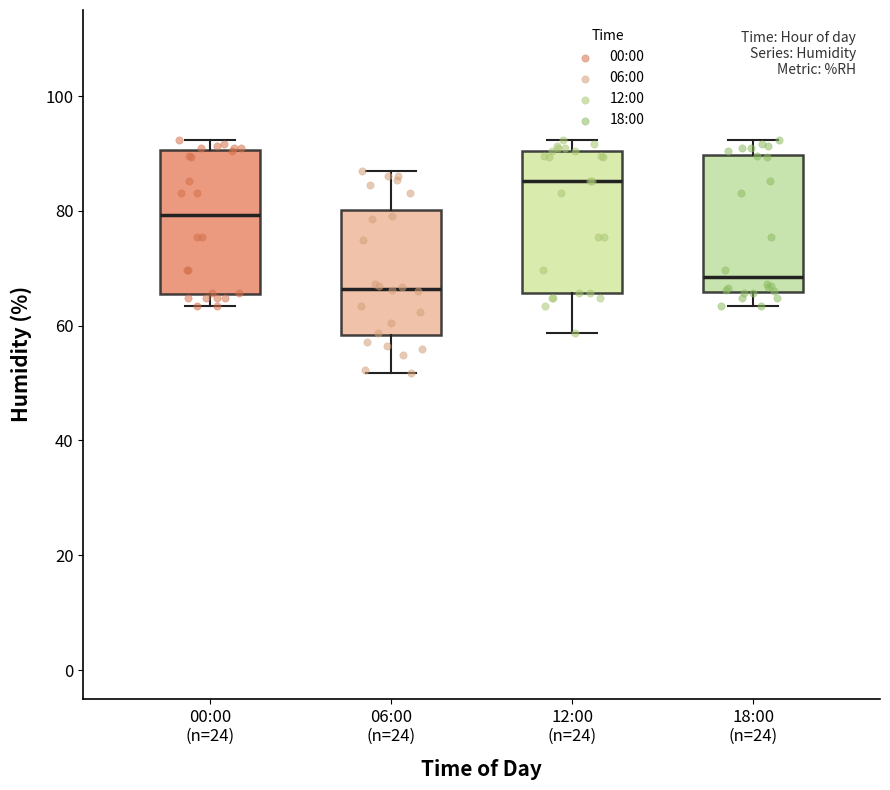

Reading left to right, read every box against the y-axis: the position of its median line, the range the box covers, and the ends of its whiskers. The values are not printed on the chart, so give them approximately, as read against the axis.

00:00 (n=24): median 80, box 66 to 90, whiskers 64 to 92
06:00 (n=24): median 66, box 58 to 80, whiskers 52 to 86
12:00 (n=24): median 86, box 66 to 90, whiskers 58 to 92
18:00 (n=24): median 68, box 66 to 90, whiskers 64 to 92